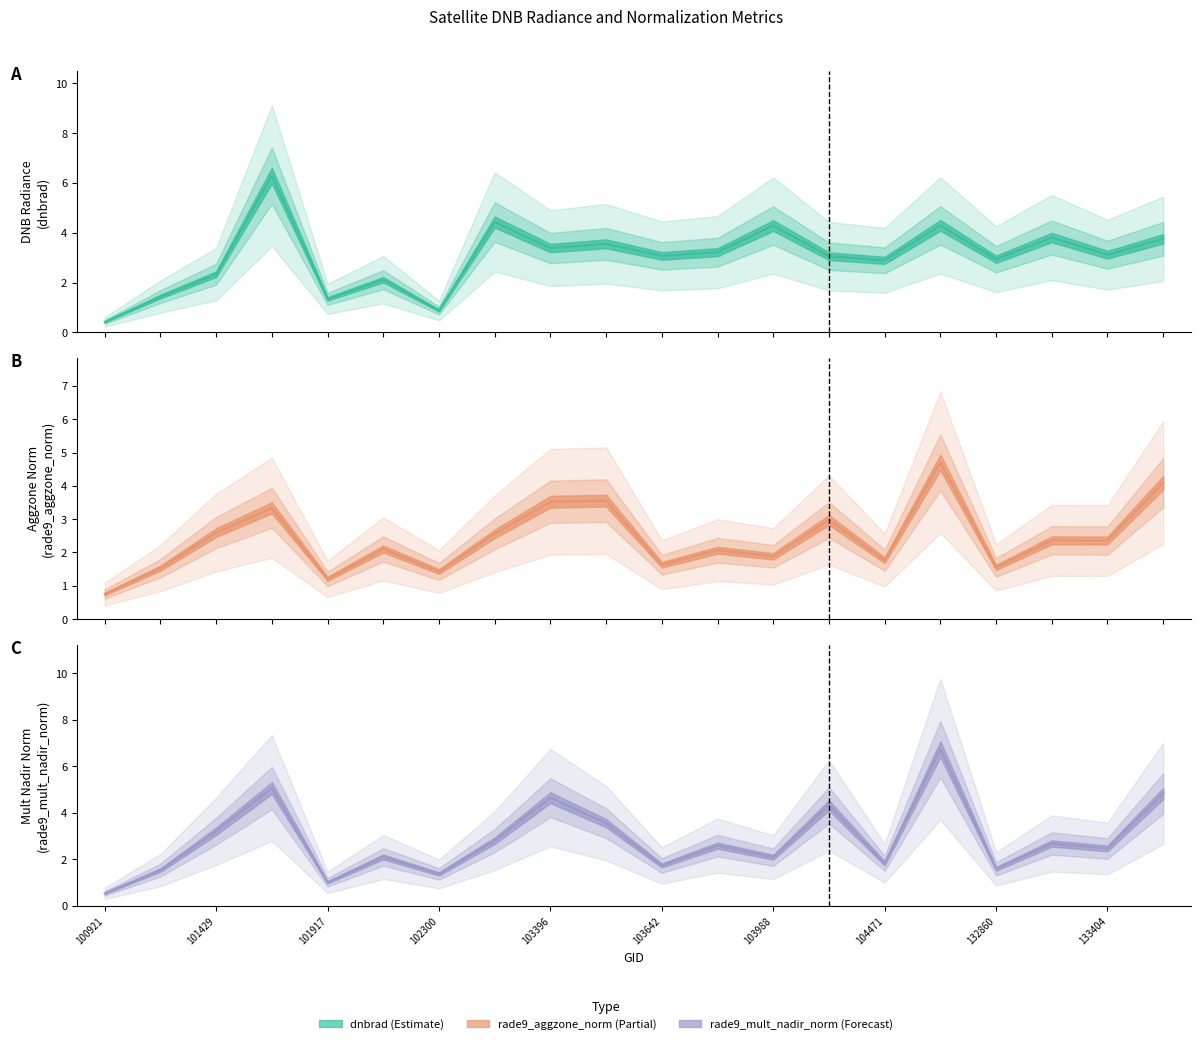

What is the total value across all series at 133762?

12.7